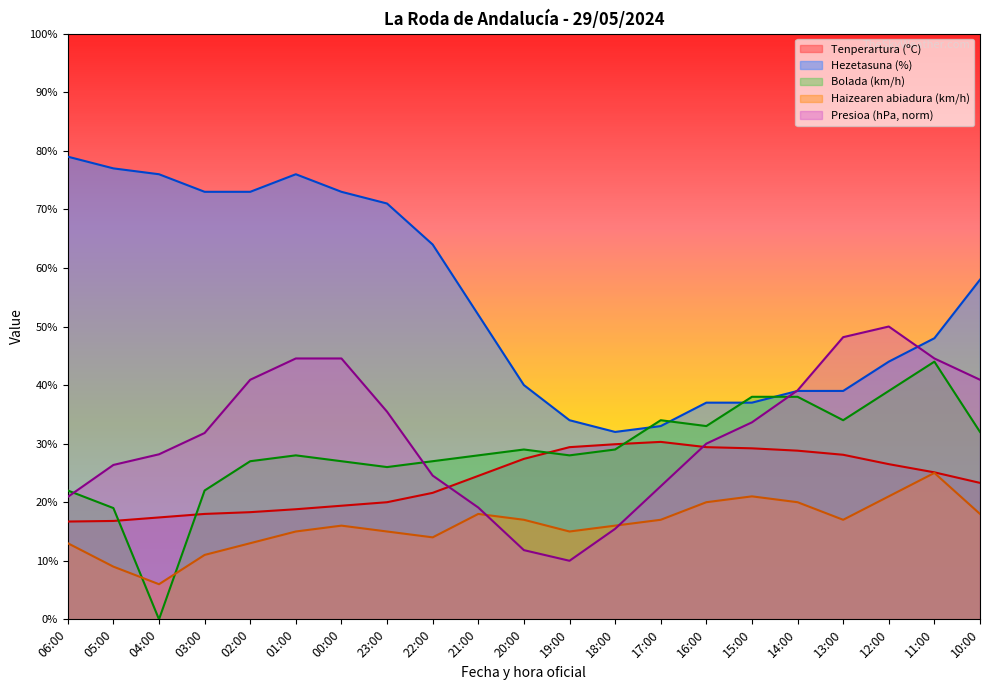

How many interior local peaks does the Tenperartura (ºC) series have?

1